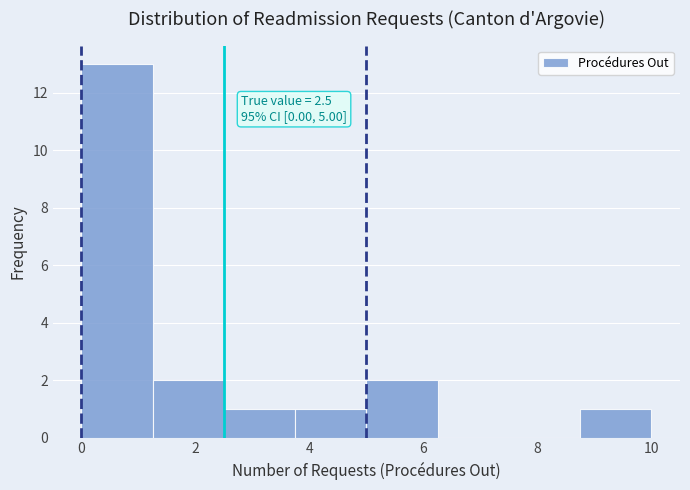

Over which range of the x-axis is the bar tallest?

0.00 to 1.25